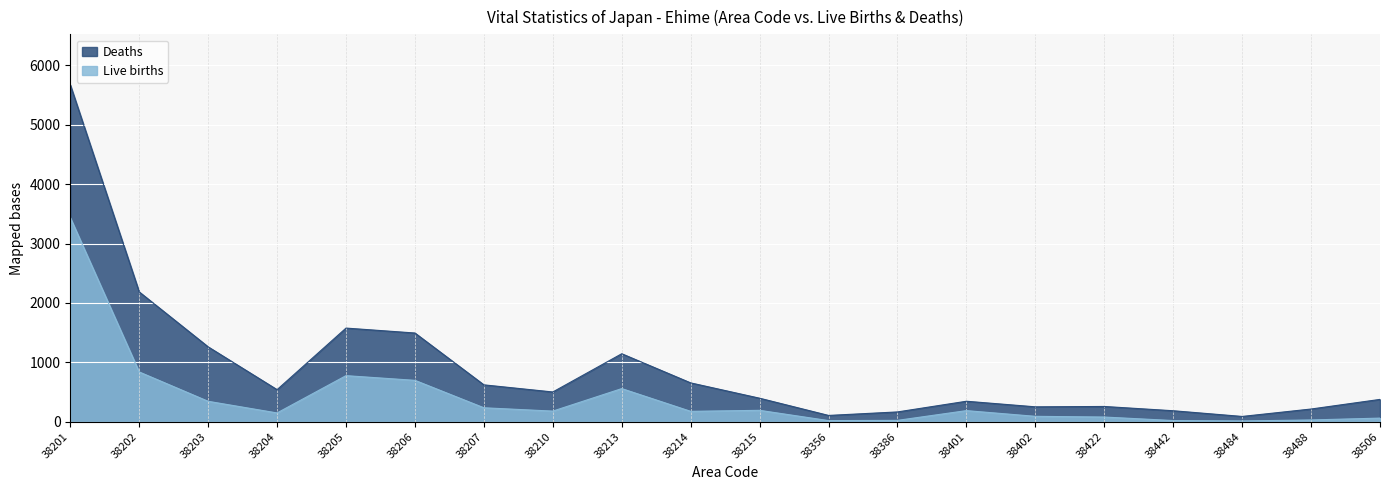

Reading right to left, transcribe all the data shown in this chart.

Live births: 38506=61	38488=30	38484=13	38442=20	38422=79	38402=91	38401=187	38386=23	38356=19	38215=192	38214=175	38213=558	38210=179	38207=235	38206=697	38205=776	38204=148	38203=344	38202=838	38201=3437
Deaths: 38506=376	38488=214	38484=89	38442=185	38422=257	38402=251	38401=345	38386=165	38356=106	38215=396	38214=654	38213=1145	38210=501	38207=621	38206=1494	38205=1577	38204=540	38203=1261	38202=2186	38201=5673